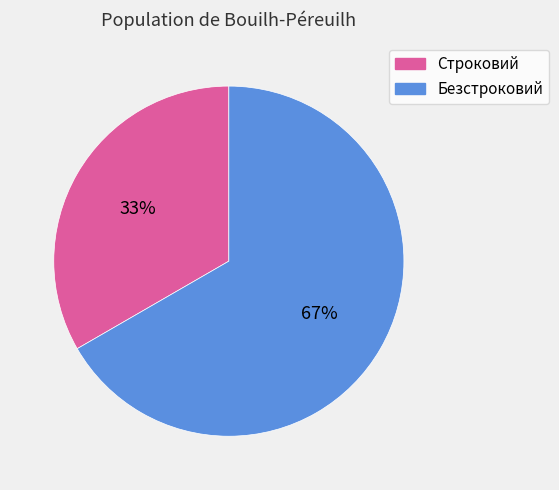

True or false: Строковий accounts for 44% of the total.

False